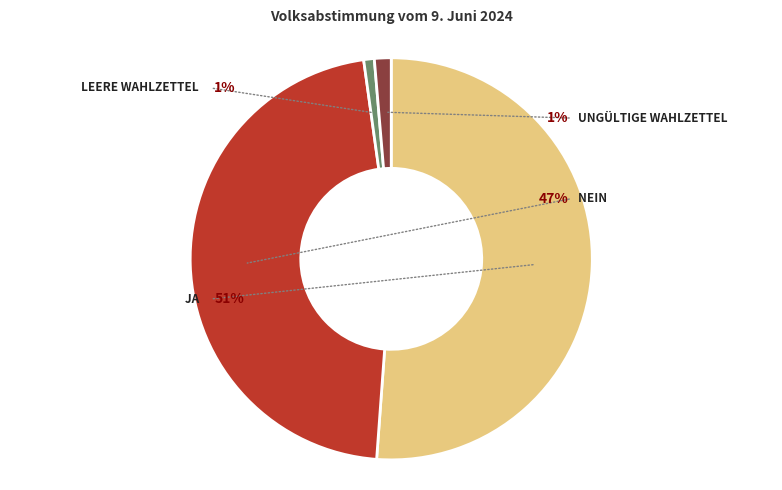

To the nearest percent, what is the average slice percentage?

25%